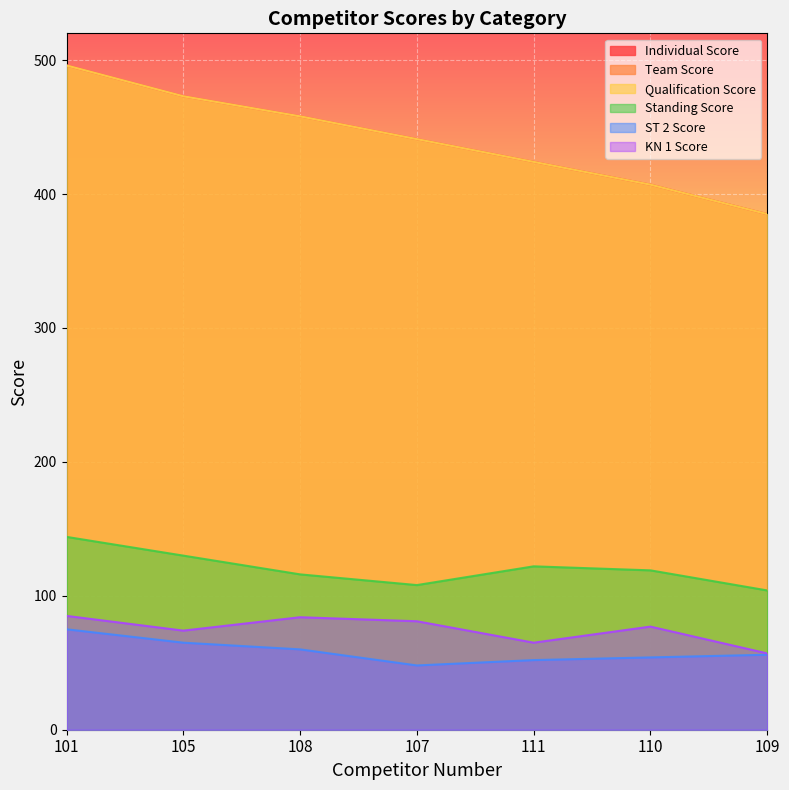

Rank the series at 107 from lowest to highest value.

ST 2 Score, KN 1 Score, Standing Score, Individual Score, Team Score, Qualification Score